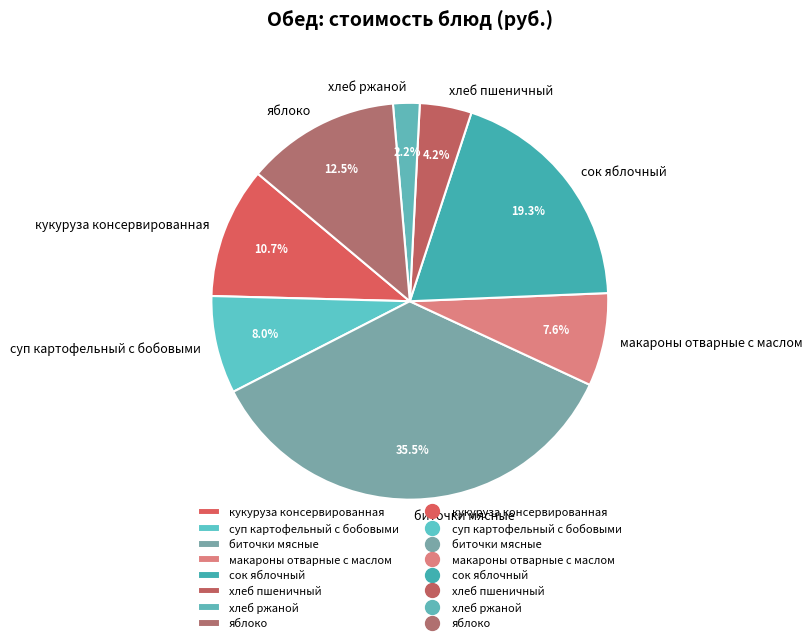

Which has a higher value, хлеб пшеничный or сок яблочный?

сок яблочный